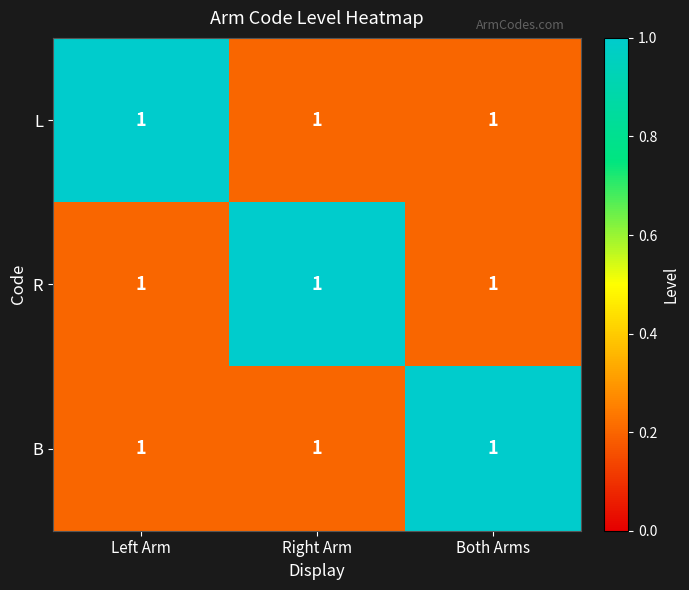

Reading left to right, what are all the values shown in this chart?

L: Left Arm=1.0	Right Arm=1.0	Both Arms=1.0
R: Left Arm=1.0	Right Arm=1.0	Both Arms=1.0
B: Left Arm=1.0	Right Arm=1.0	Both Arms=1.0